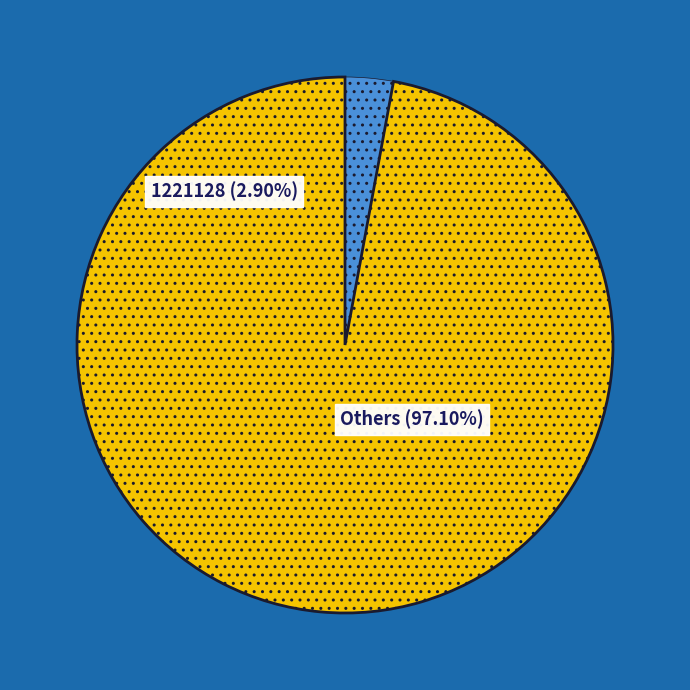

The 1221131 slice represents 5% of the pie. True or false?

False